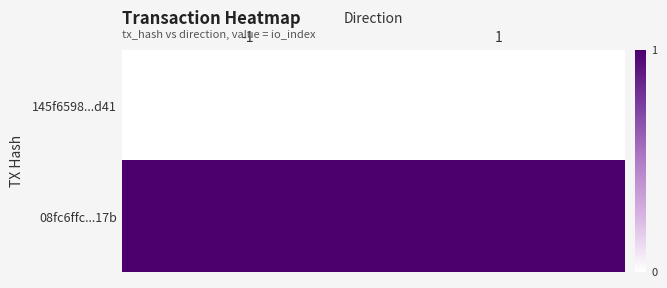

What is the spread (max minus min) of values at 1?

1